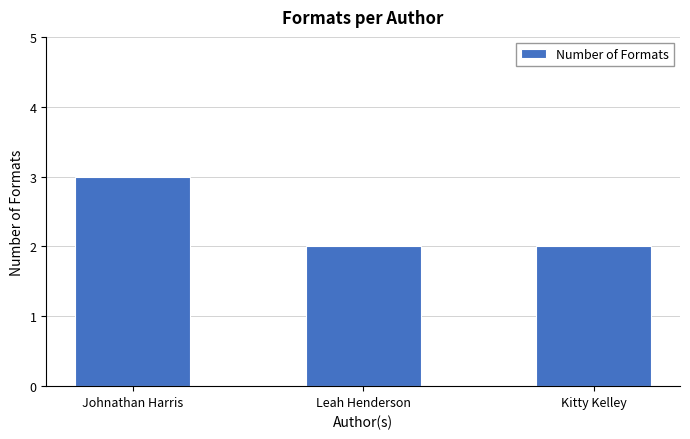

What position from the right is Johnathan Harris?

3